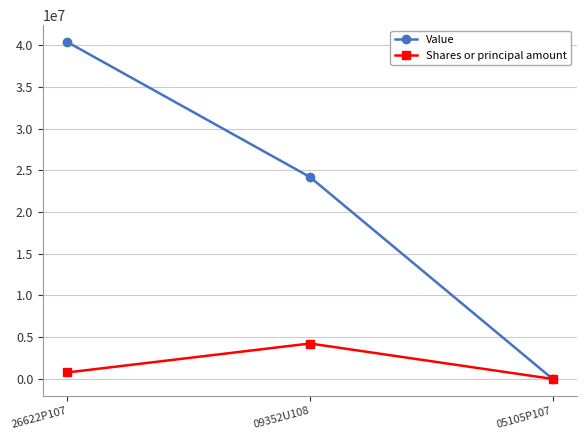

At which label does Value first exceed 24193000?

26622P107